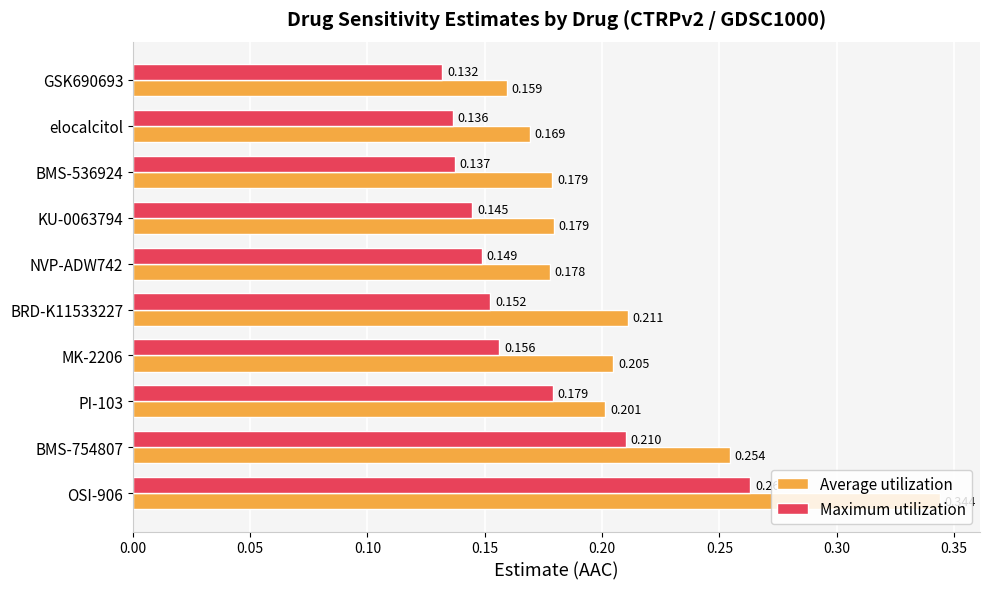

Which series has the widest spread of values?

Average utilization